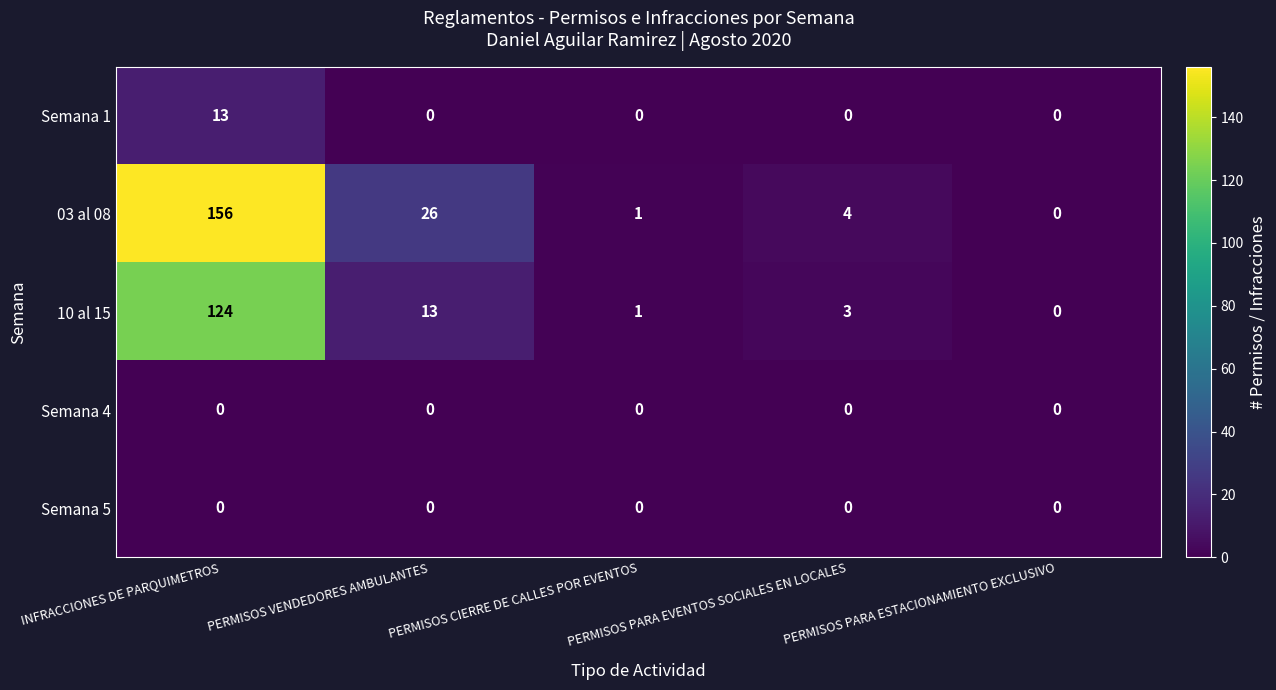

At which category is the sum across all series the highest?

INFRACCIONES DE PARQUIMETROS